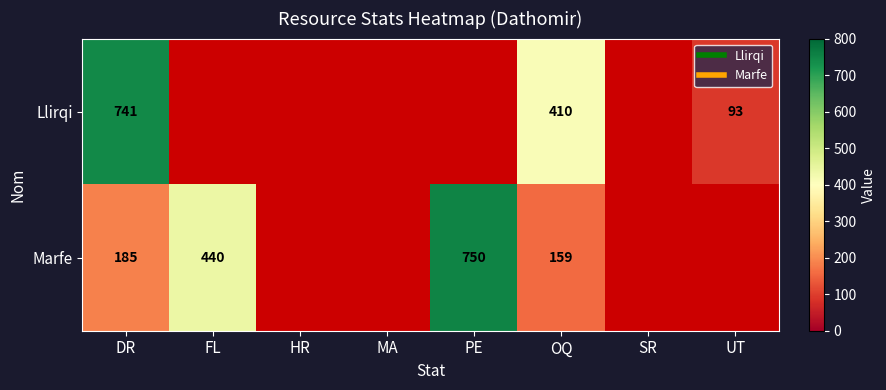

At DR, list the series in order from largest to smallest.

Llirqi, Marfe